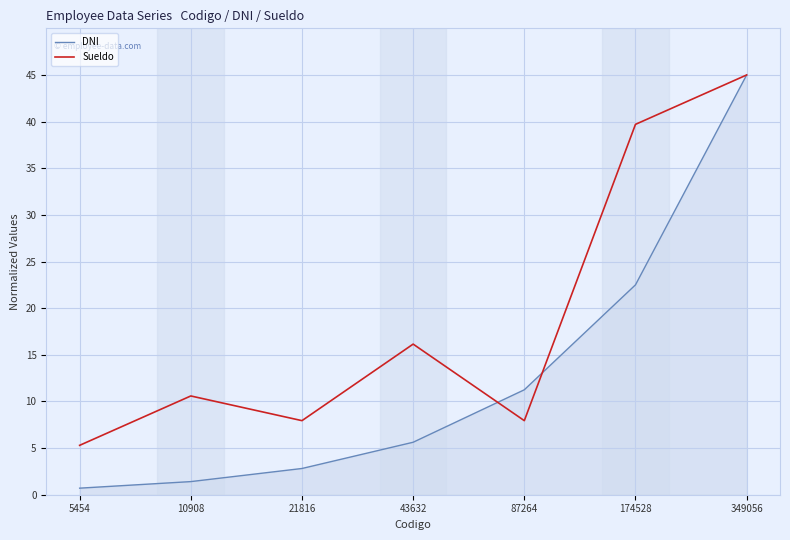

The Sueldo series shows 59.6 at 174528. True or false?

False